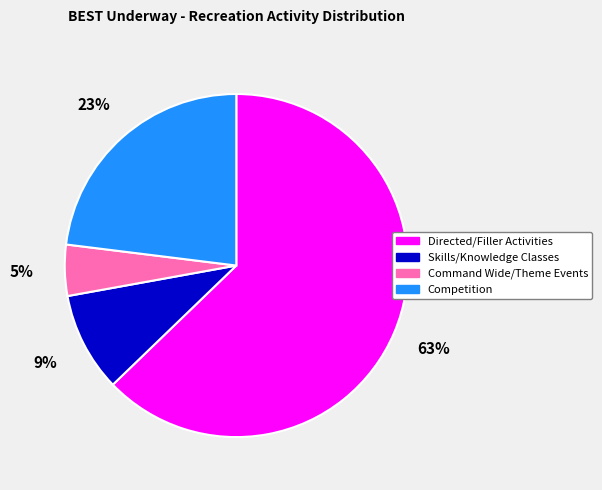

To the nearest percent, what is the difference between the largest and smallest slice percentages?

58%